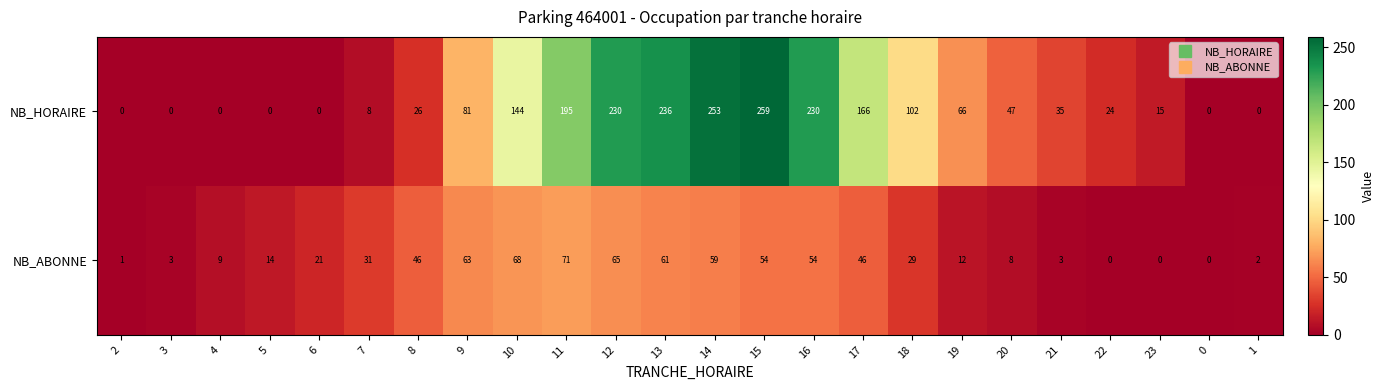

What is the sum of the NB_HORAIRE values at 11 and 3?

195